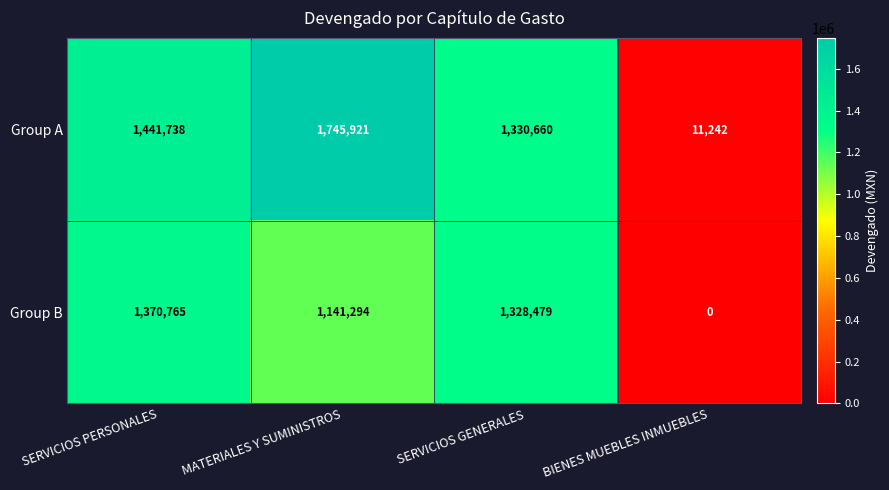

At how many categories does at least one series exceed 490145?

3